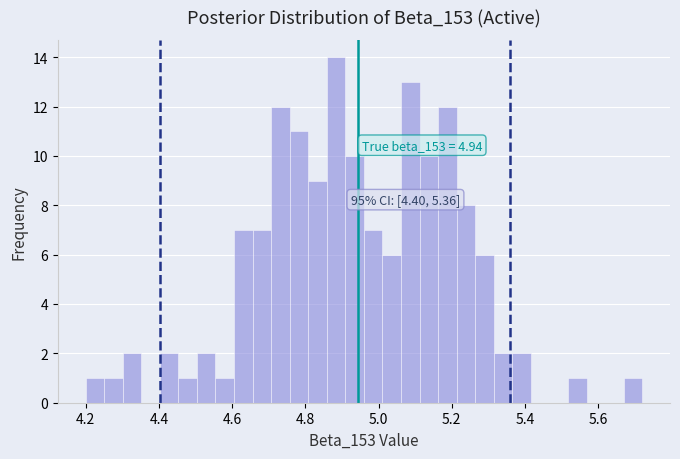

Read against the x-axis, roughly where is the centre of the tallest bar?

4.88